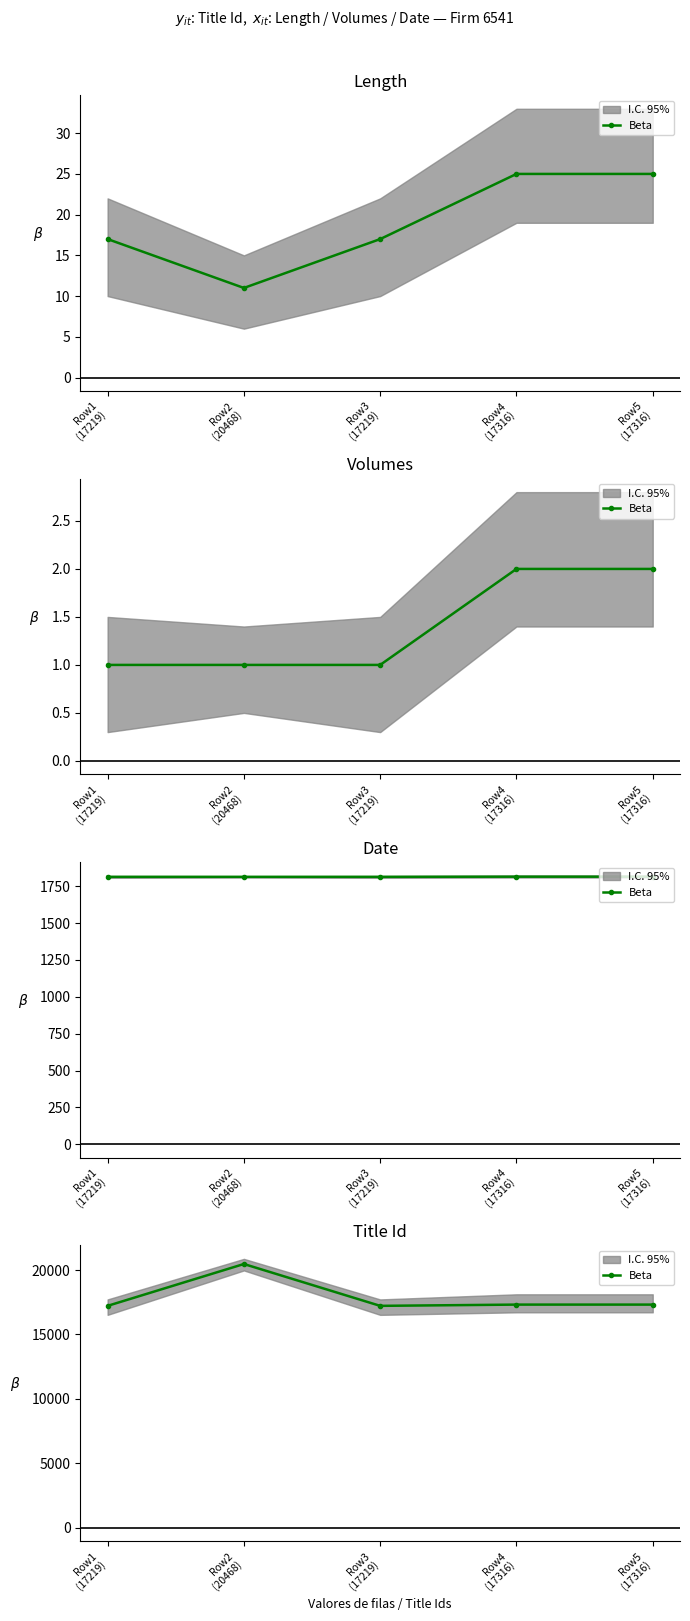

Rank the categories by value from lowest to highest.

Row1
(17219), Row3
(17219), Row4
(17316), Row5
(17316), Row2
(20468)